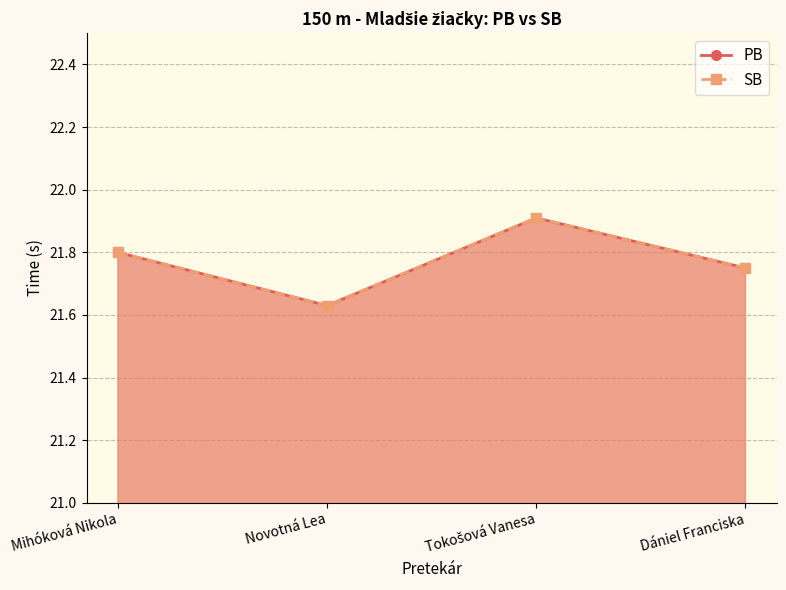

The value of PB at Novotná Lea is 21.6. True or false?

True